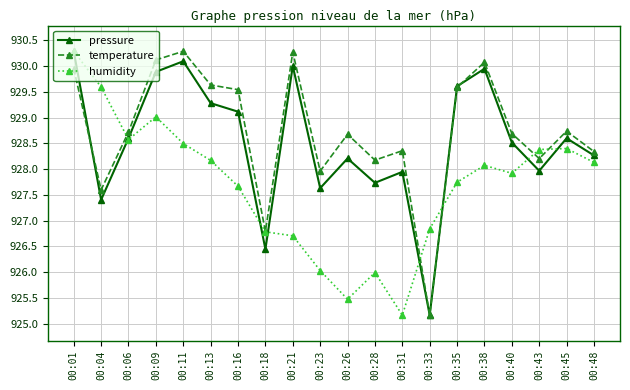

What is the spread (max minus min) of values at 00:13?

1.5